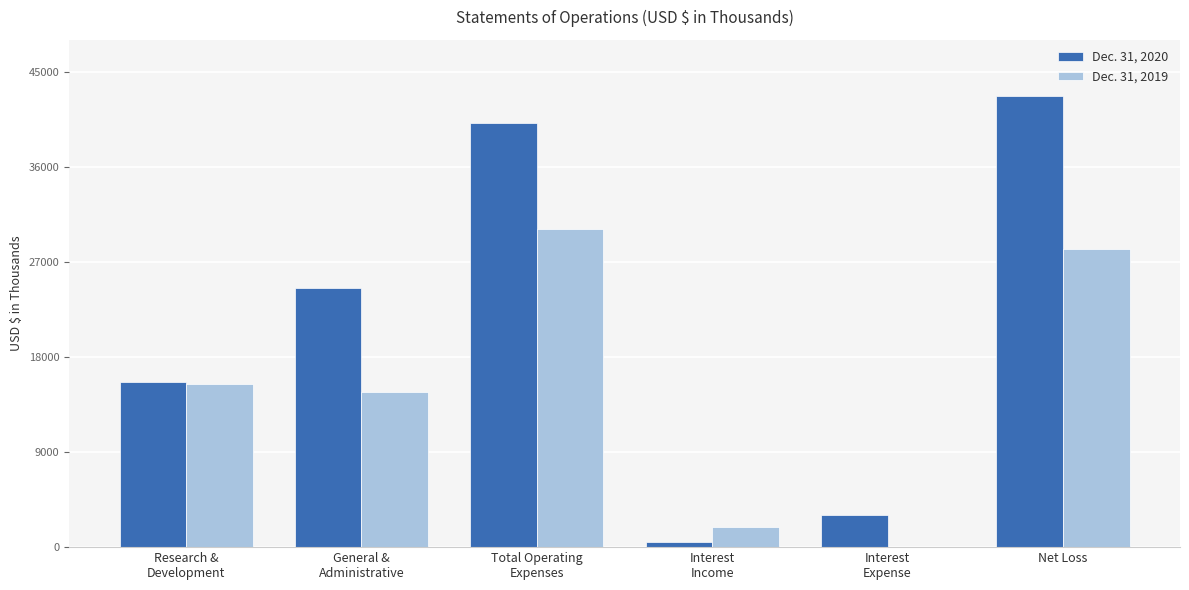

What is the total value across all series at Interest
Income?

2398